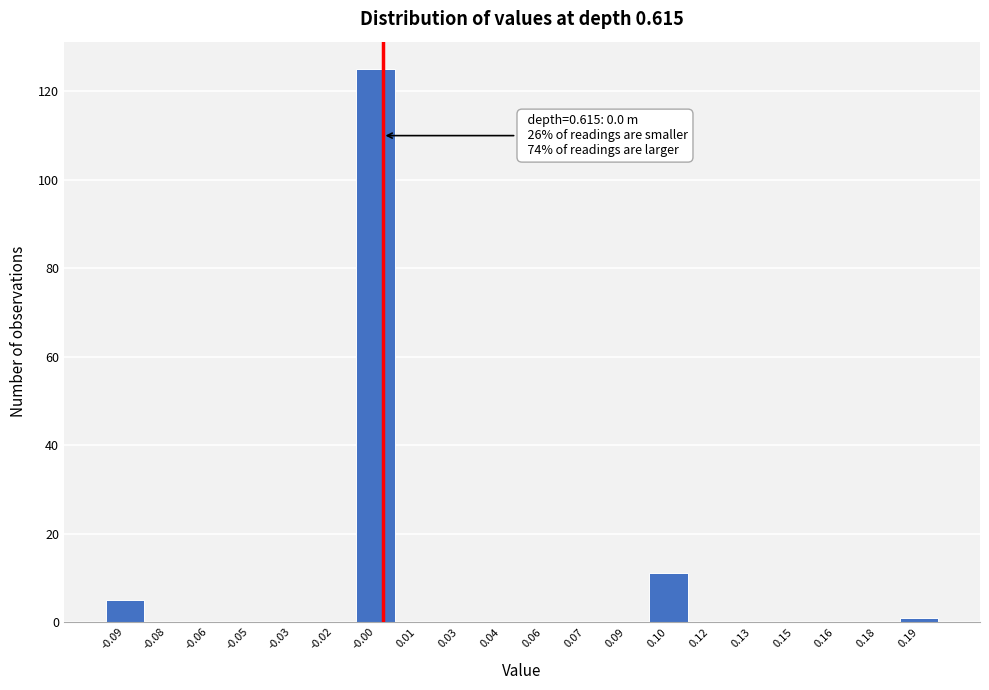

Over which range of the x-axis is the bar tallest?

-0.010 to 0.005